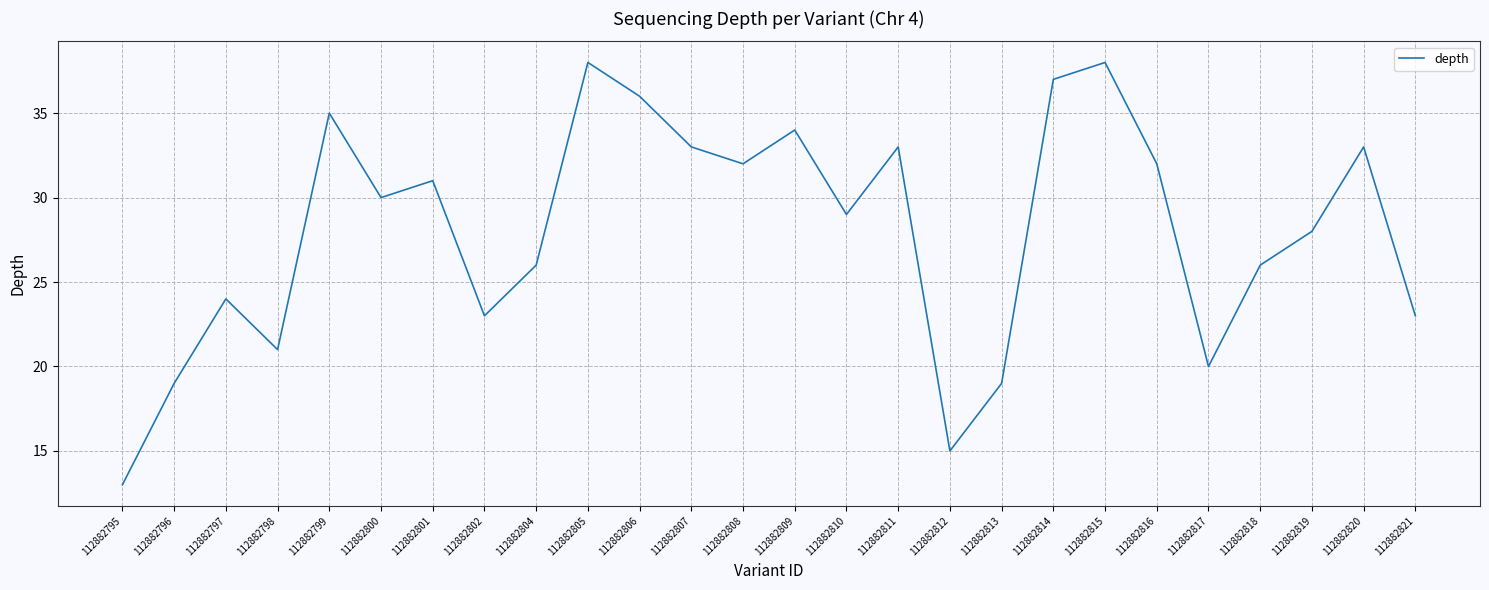

What is the difference between the values at 112882796 and 112882799?

16